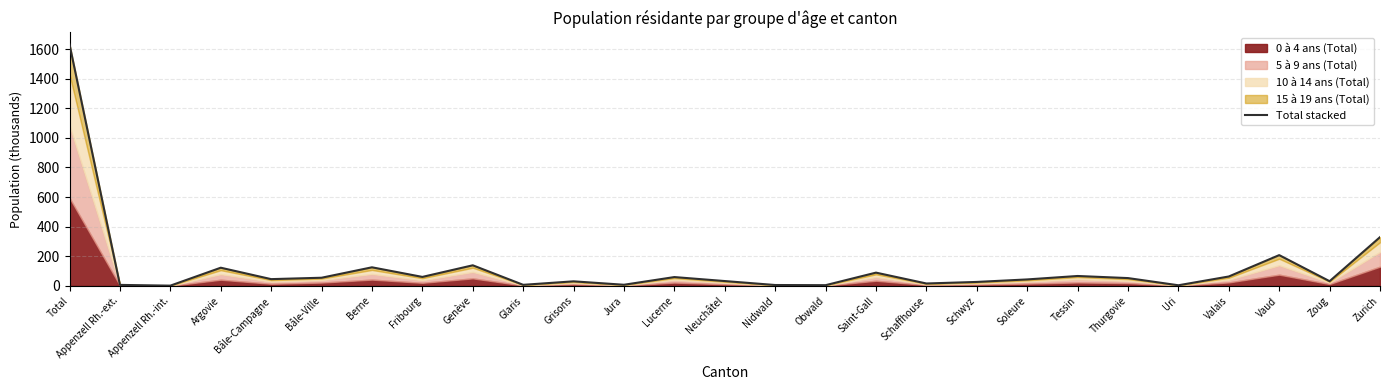

What position from the right is Lucerne?

15